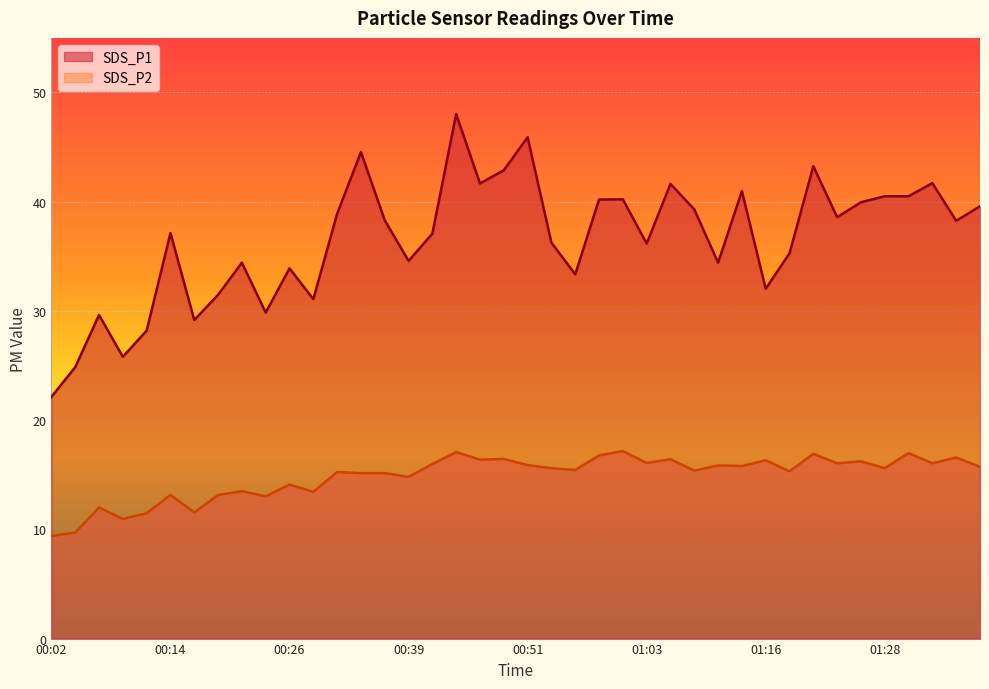

What are all the series names shown in the legend?

SDS_P1, SDS_P2